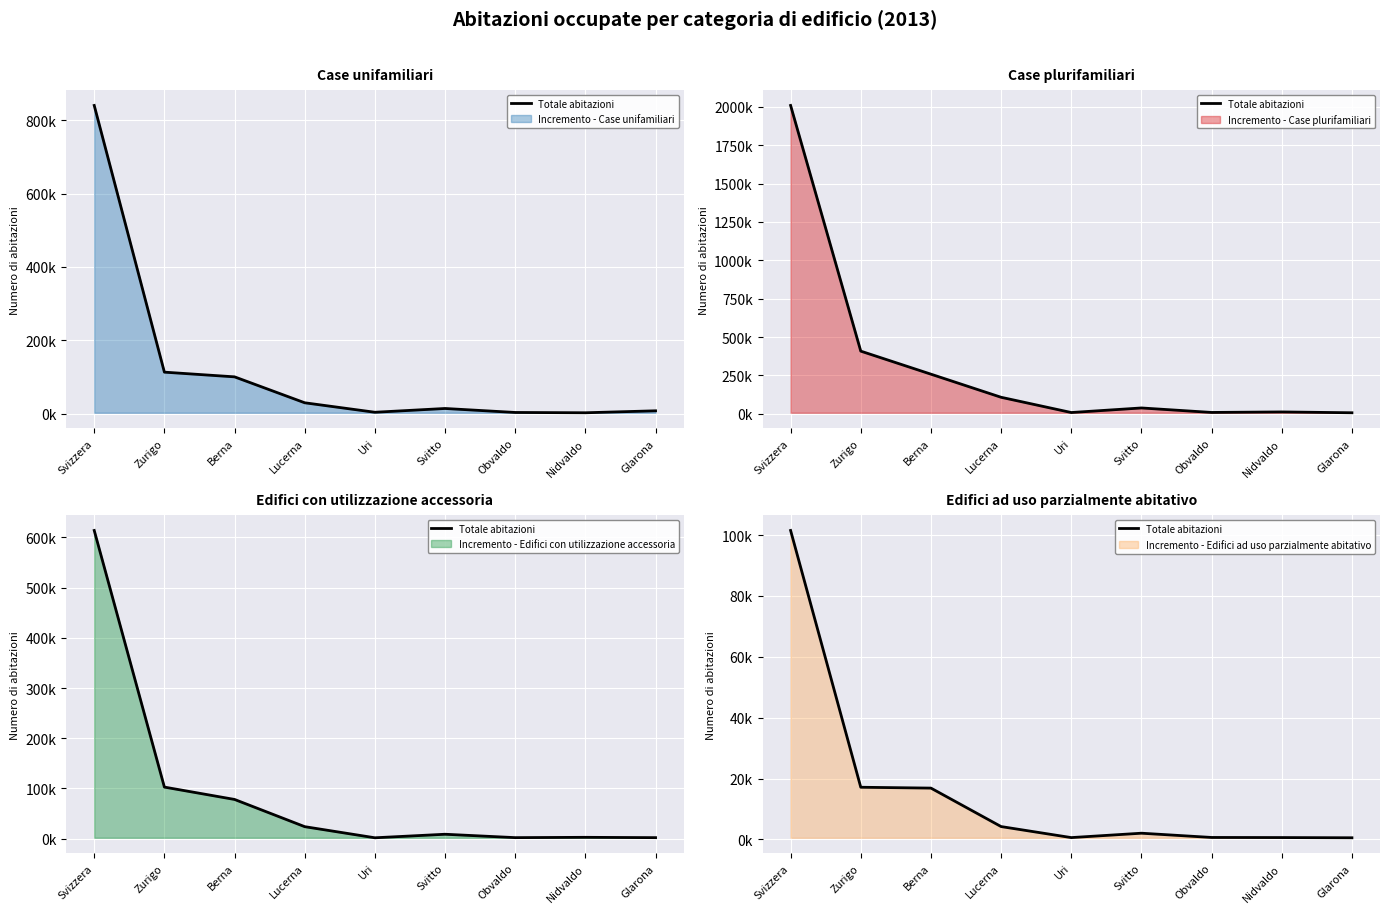

List the labels in order of value, largest first.

Svizzera, Zurigo, Berna, Lucerna, Svitto, Obvaldo, Nidvaldo, Uri, Glarona